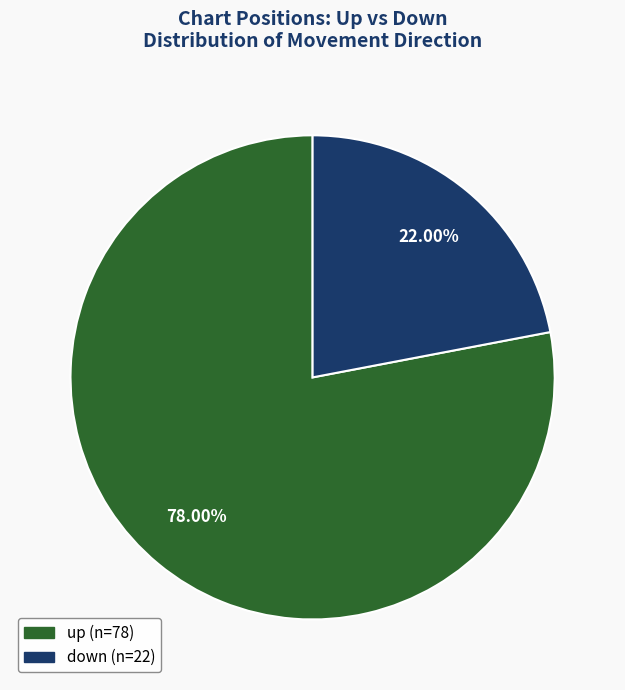

To the nearest percent, what is the difference between the largest and smallest slice percentages?

56%